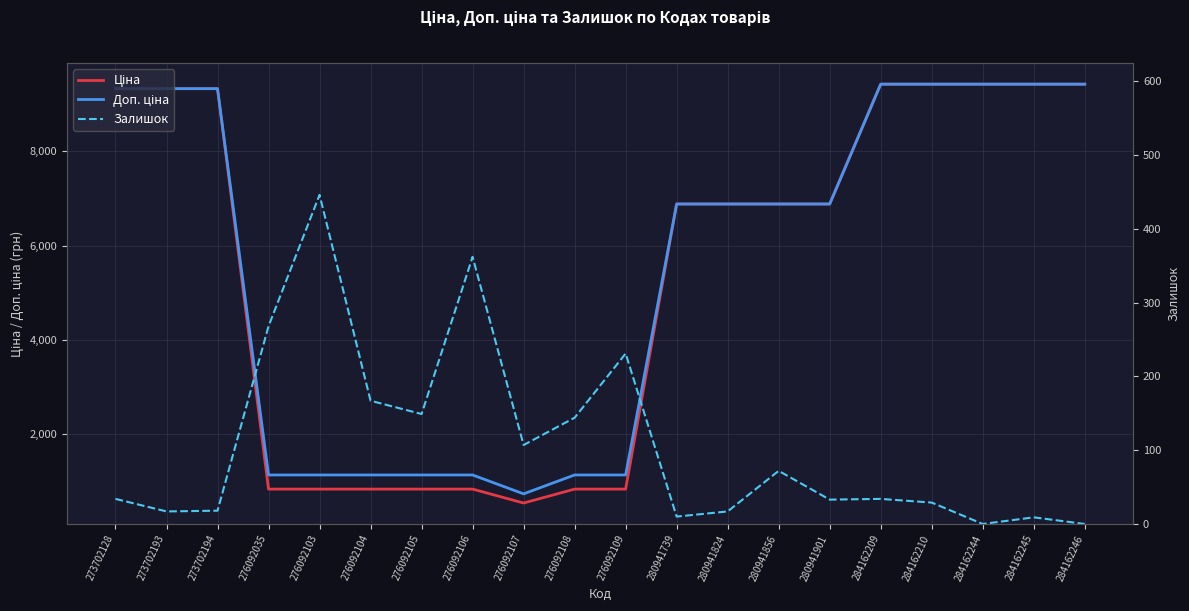

What are all the series names shown in the legend?

Ціна, Доп. ціна, Залишок